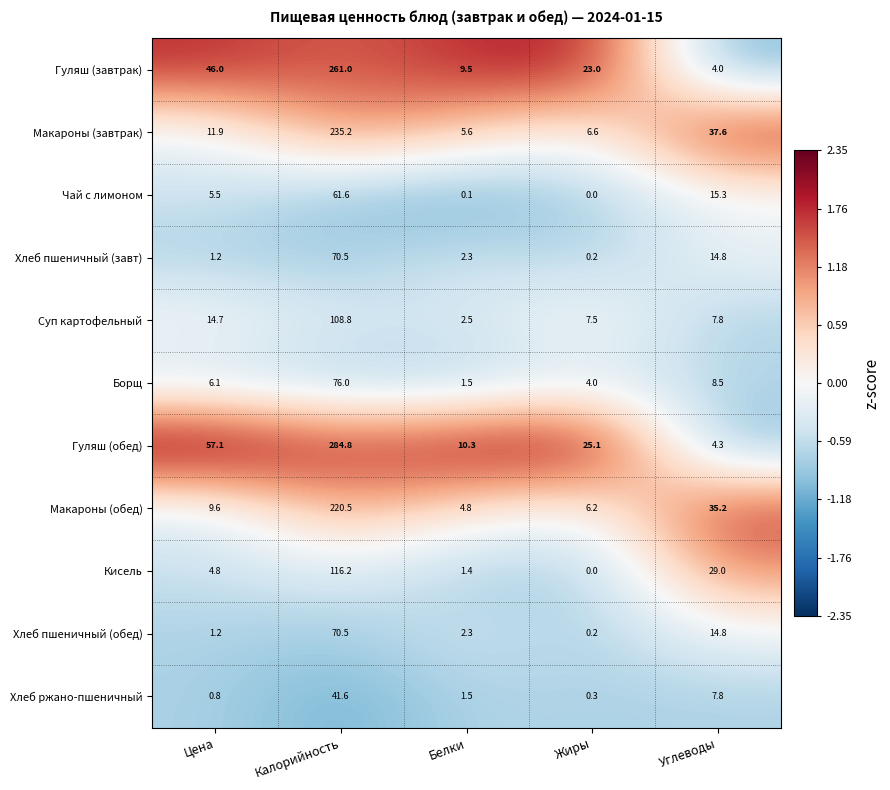

At which label does Чай с лимоном reach its minimum?

Жиры